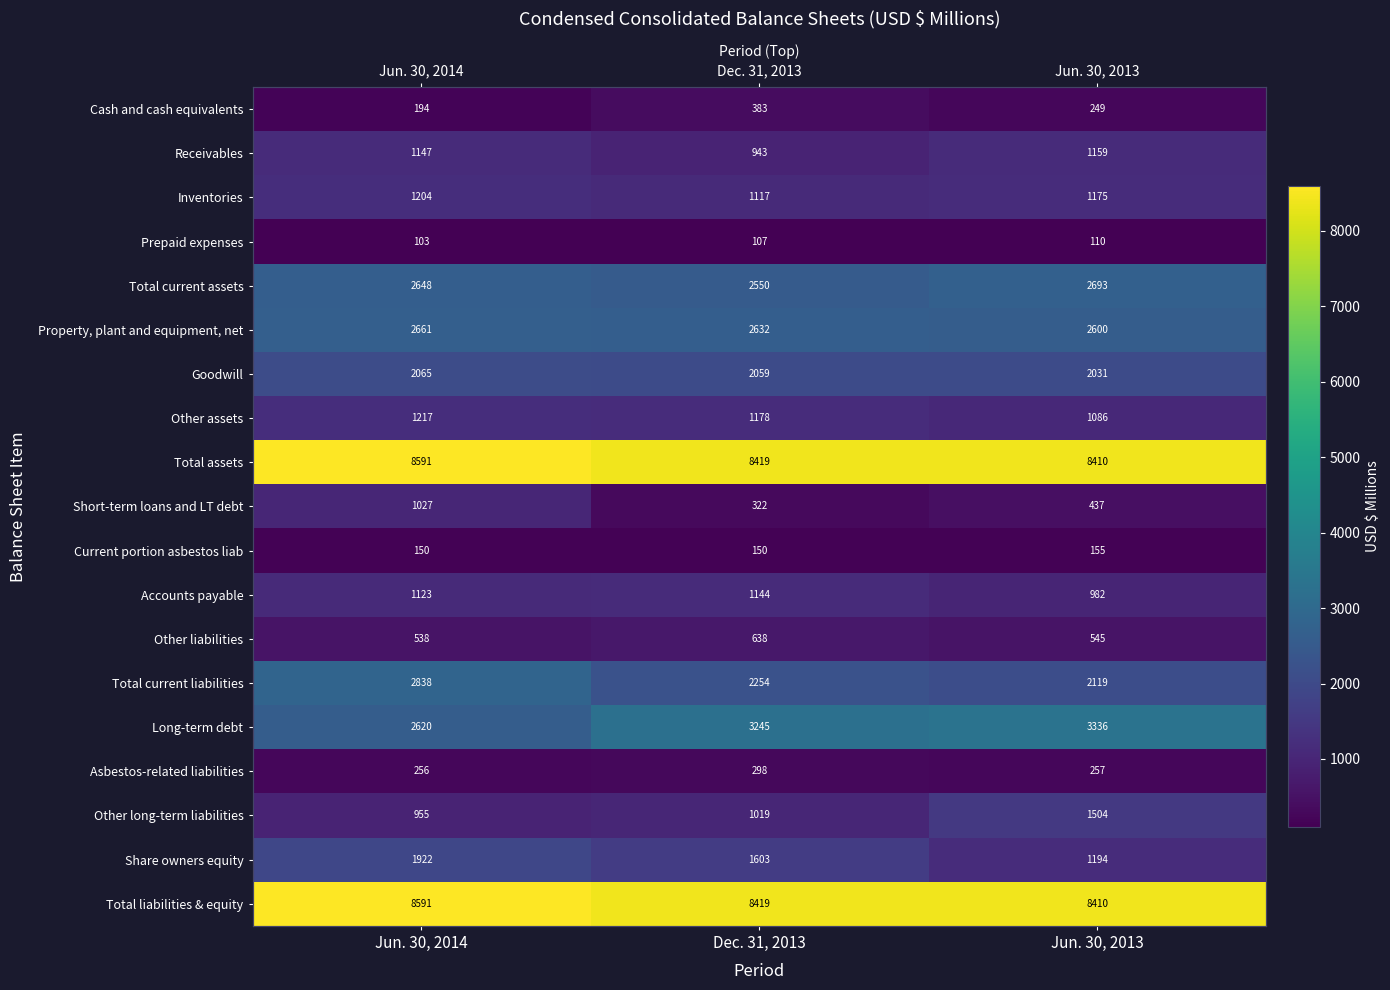

At how many categories does at least one series exceed 6729?

3